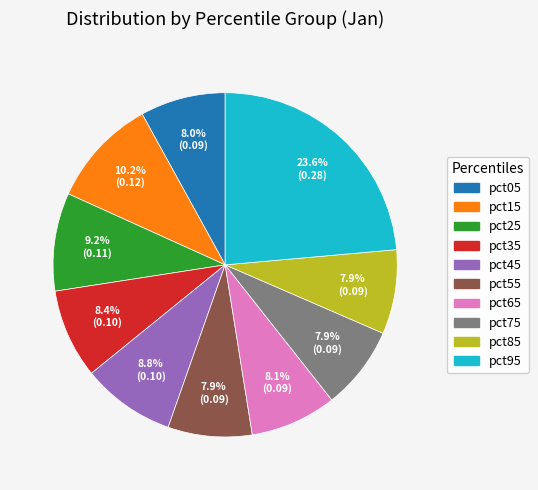

True or false: pct85 accounts for 1% of the total.

False